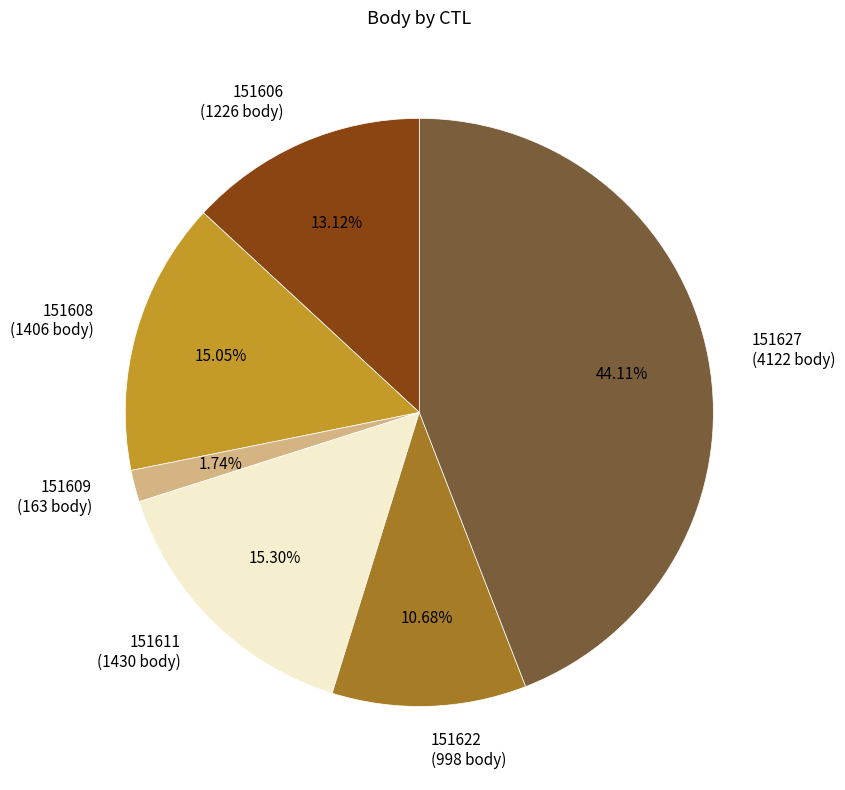

Is there a majority slice in this chart?

No